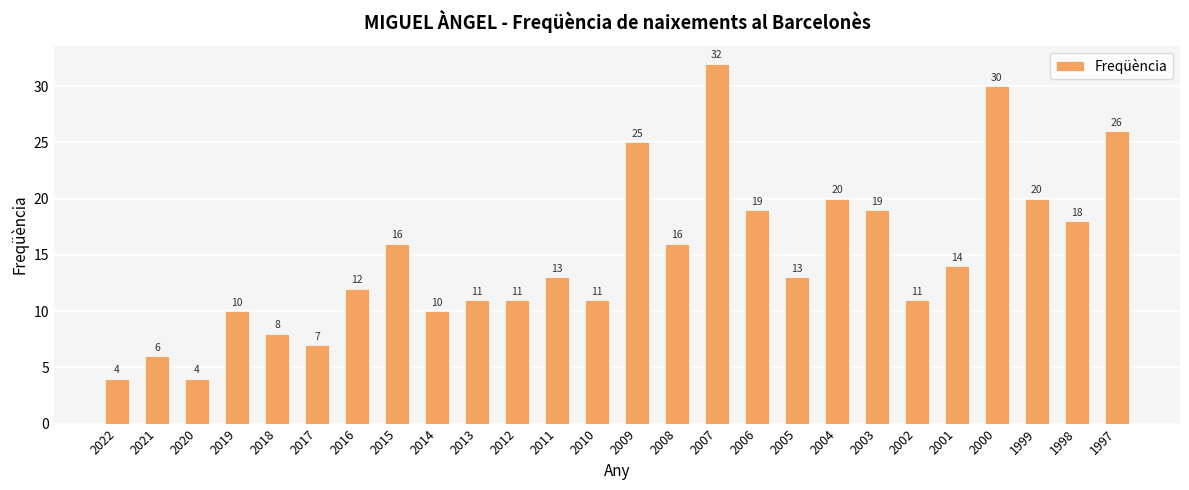

True or false: the data shows 19 at 2011.

False